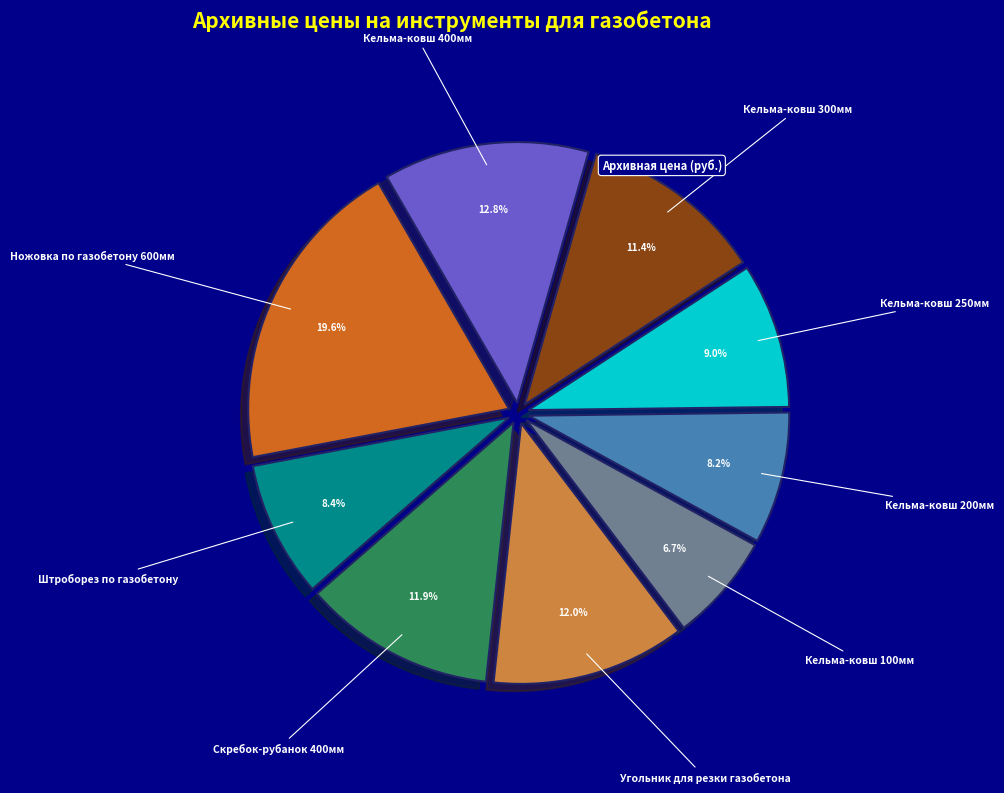

How many slices are in this pie chart?

9